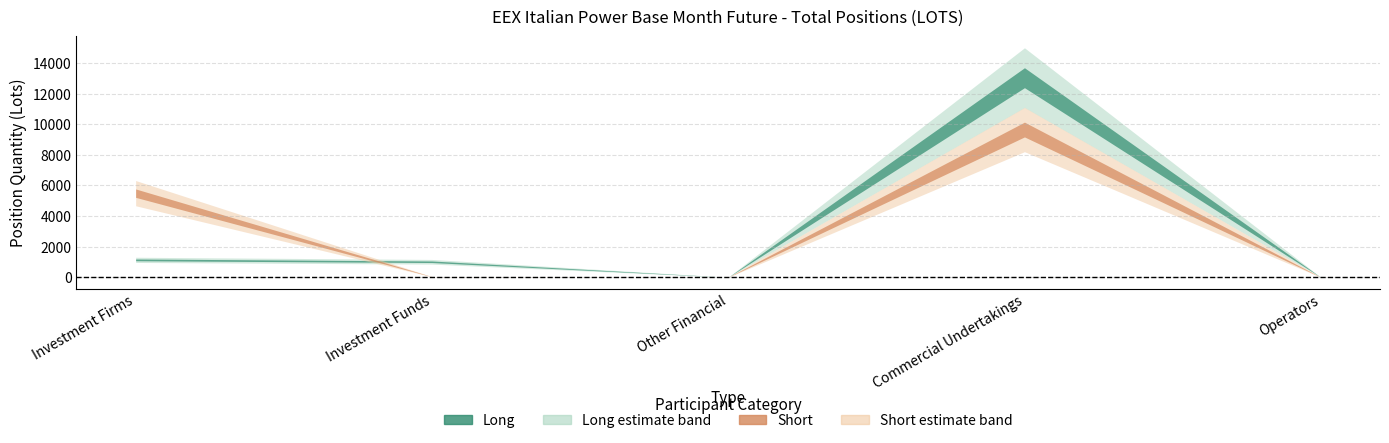

What is the sum of all Short values?

15177